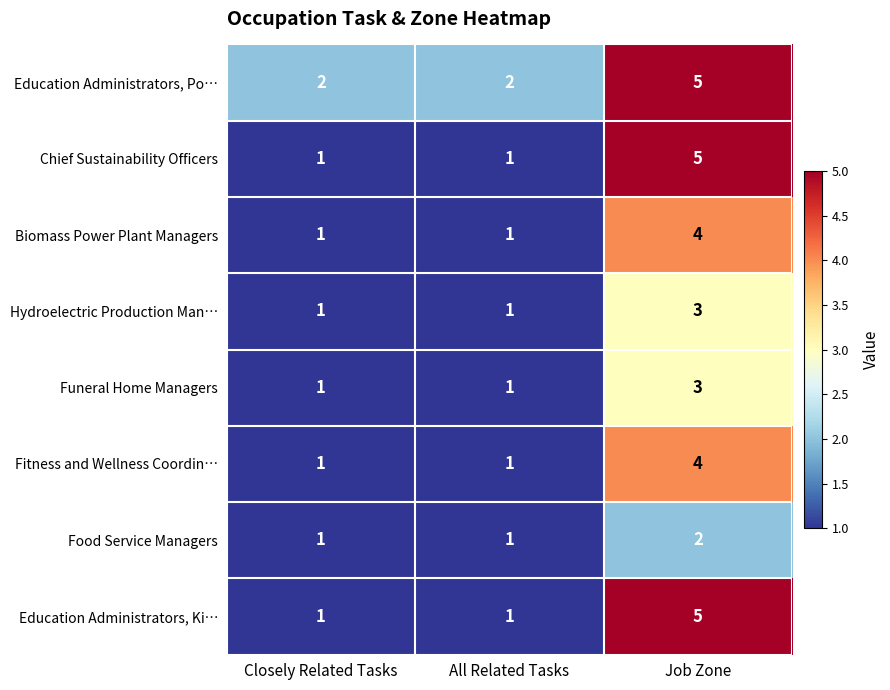

What is the maximum value shown in the chart?

5